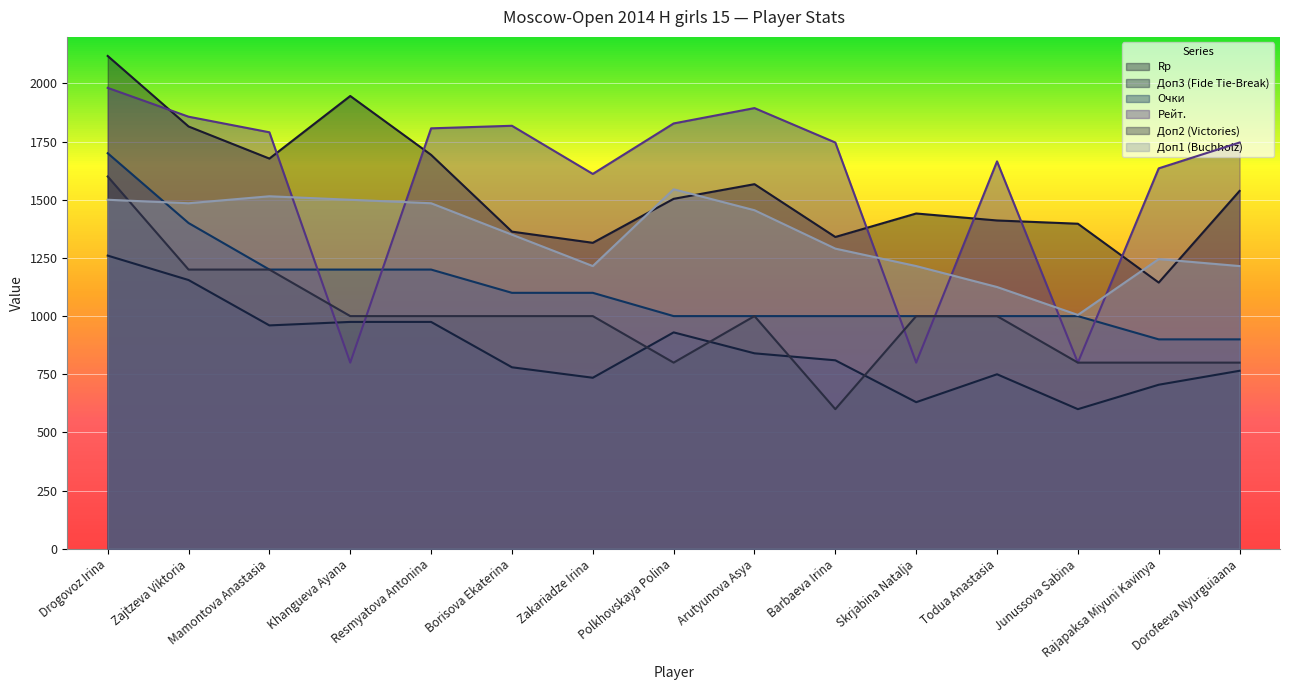

Rank the categories by Очки value from highest to lowest.

Drogovoz Irina, Zajtzeva Viktoria, Mamontova Anastasia, Khangueva Ayana, Resmyatova Antonina, Borisova Ekaterina, Zakariadze Irina, Polkhovskaya Polina, Arutyunova Asya, Barbaeva Irina, Skrjabina Natalja, Todua Anastasia, Junussova Sabina, Rajapaksa Miyuni Kavinya, Dorofeeva Nyurguiaana